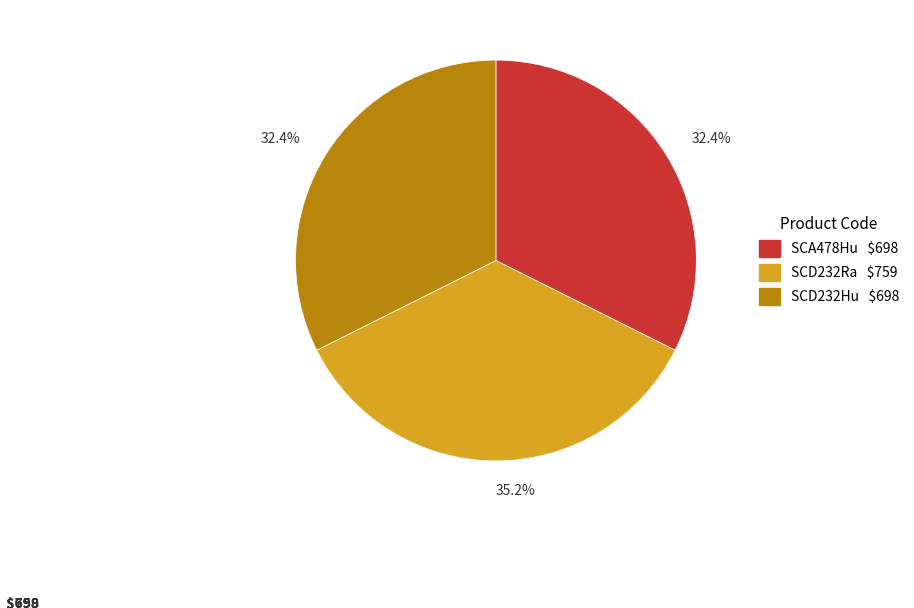

Does any single category account for the majority?

No